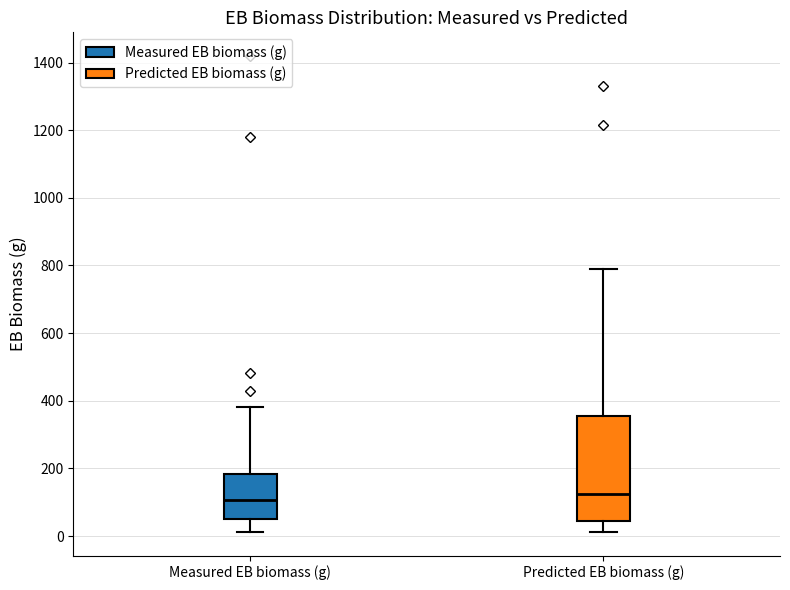

Reading left to right, transcribe this box plot: for each box, give where its median line is, the range the box spans, and where its two whiskers end, as read against the y-axis. The values are not printed on the chart, so give them approximately, as read against the axis.

Measured EB biomass (g): median 100, box 60 to 180, whiskers 20 to 380
Predicted EB biomass (g): median 120, box 40 to 360, whiskers 20 to 800